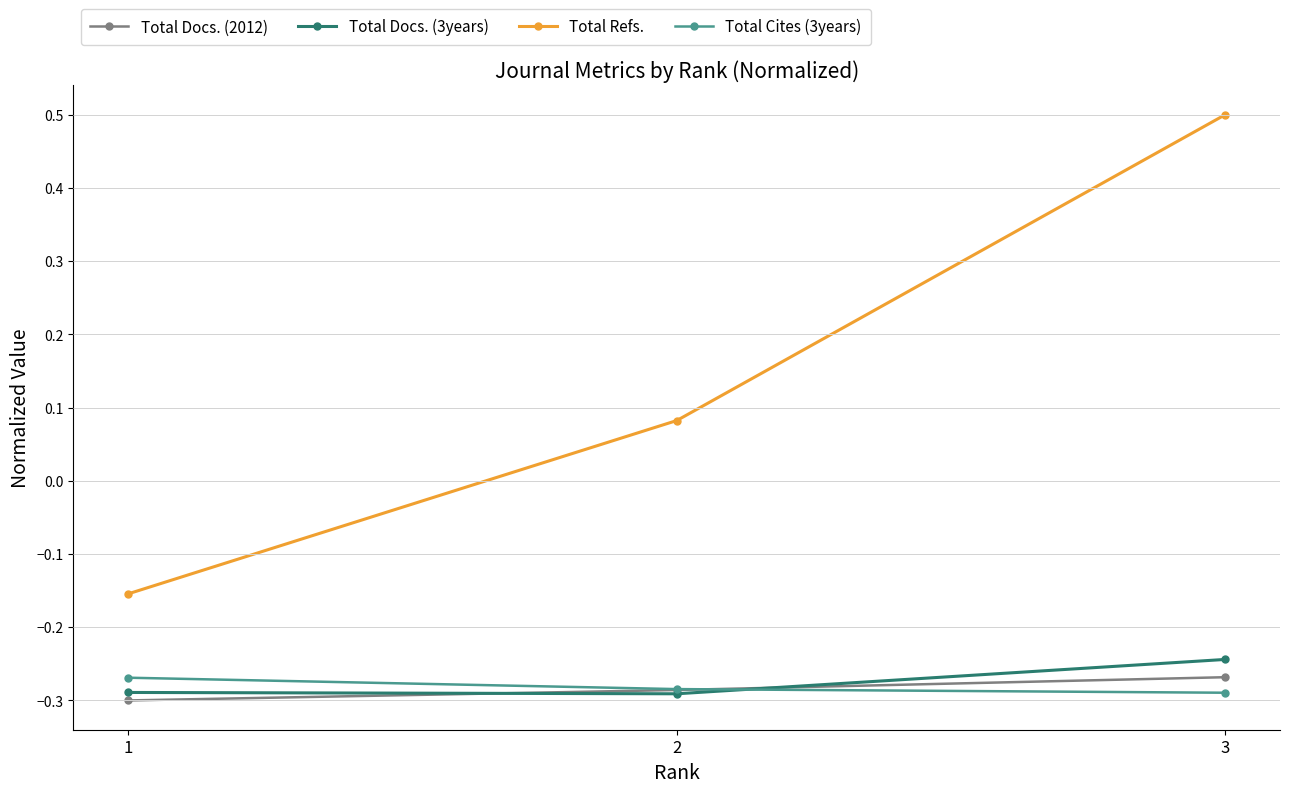

What is the value of the Total Refs. point at the 3rd from the left?

0.5